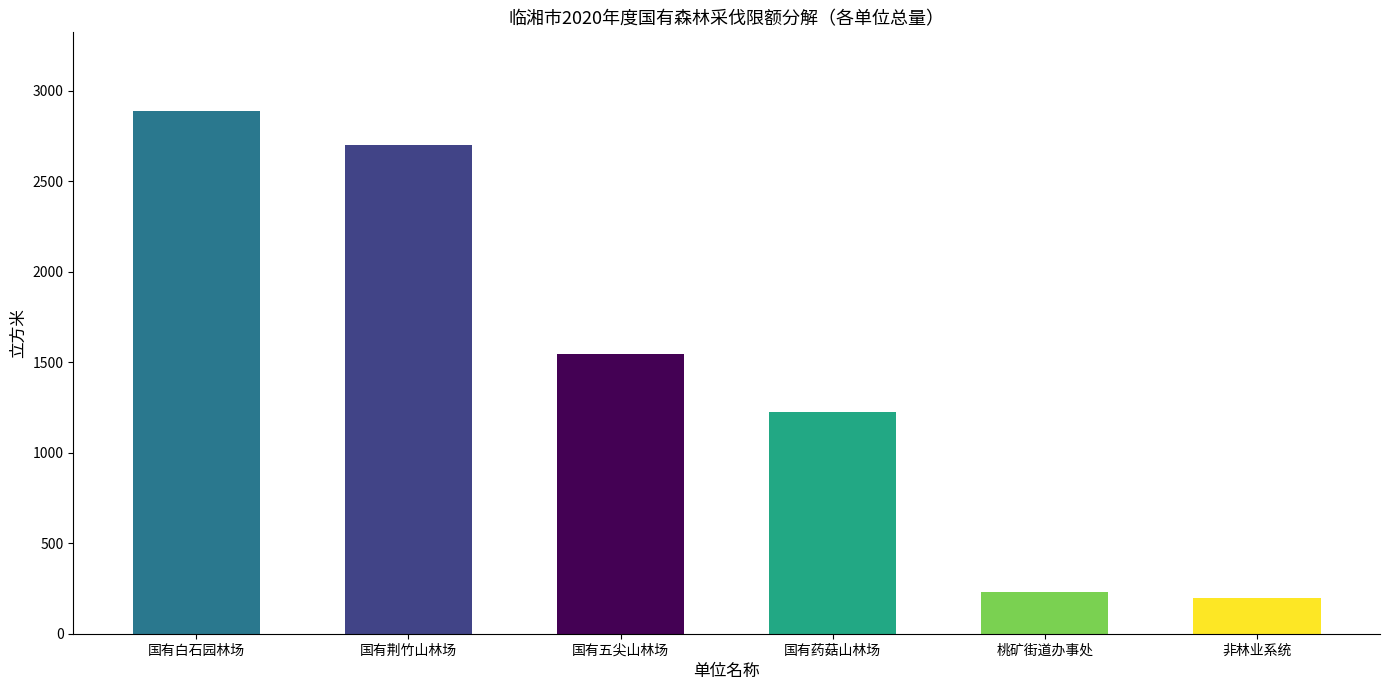

Reading left to right, extract all data points from this chart.

国有白石园林场=2890	国有荆竹山林场=2700	国有五尖山林场=1547	国有药菇山林场=1226	桃矿街道办事处=230	非林业系统=200